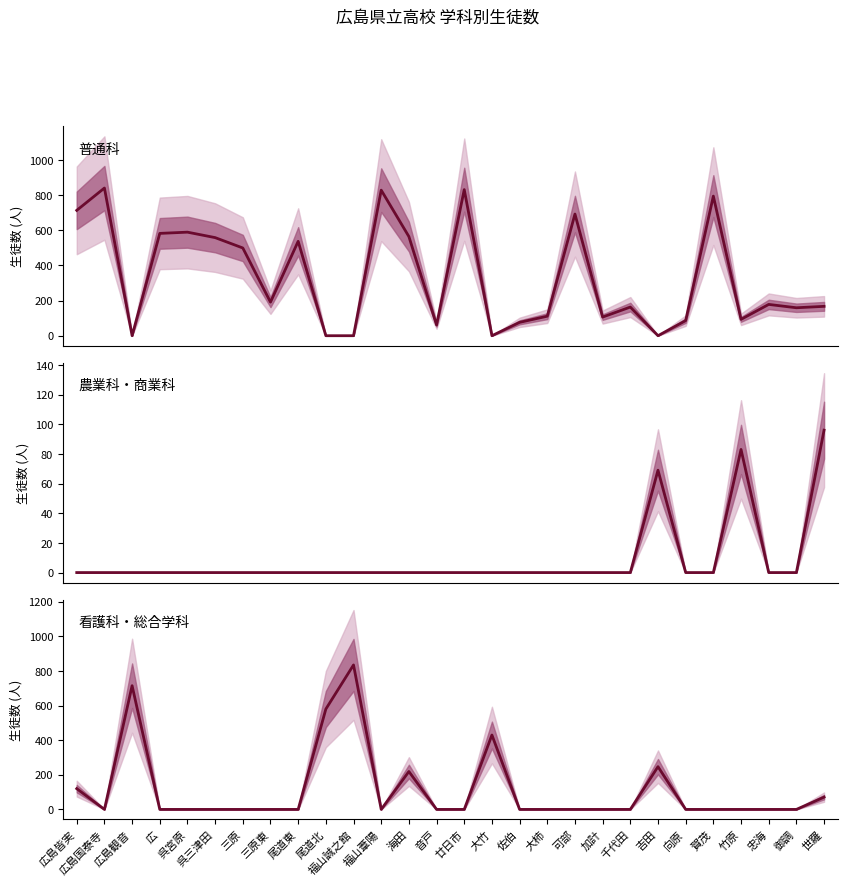

Where is the first local maximum for 農業科・商業科?

吉田